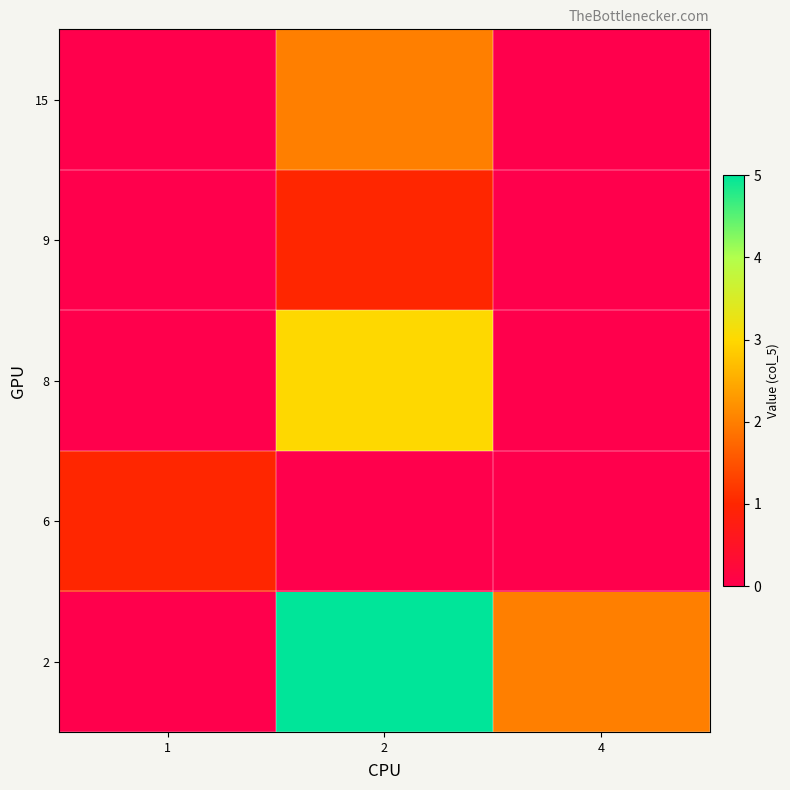

What is the total value across all series at 4?

2